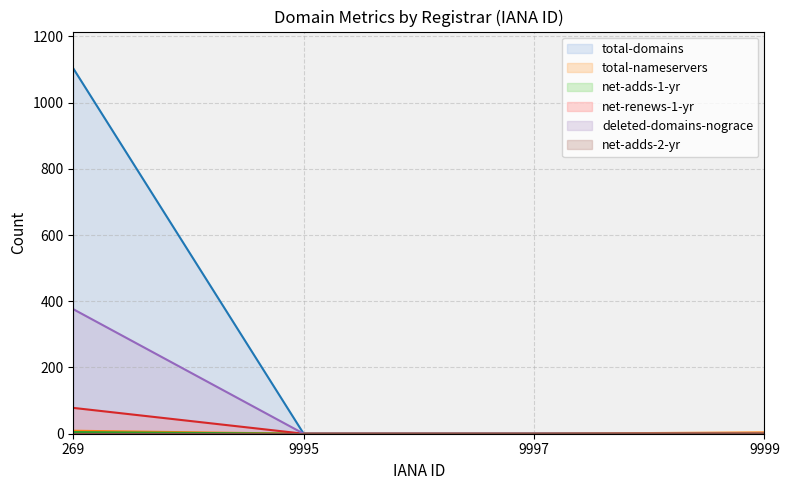

Does the chart display data point markers on the line(s)?

No